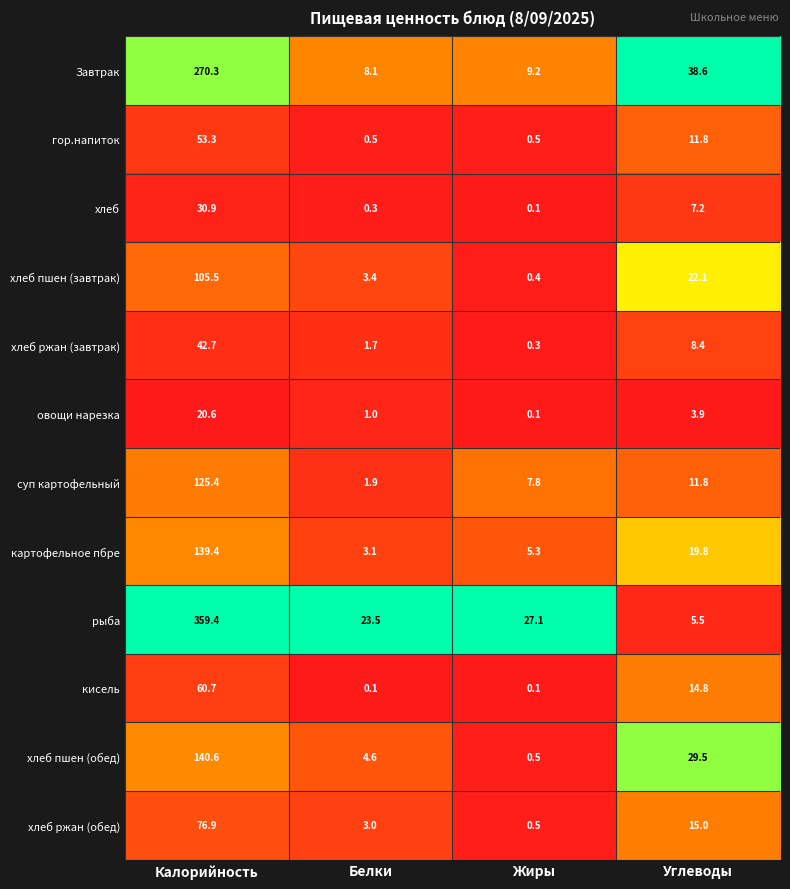

What is the difference between the second highest and minimum values in the хлеб ржан (обед) series?

14.5